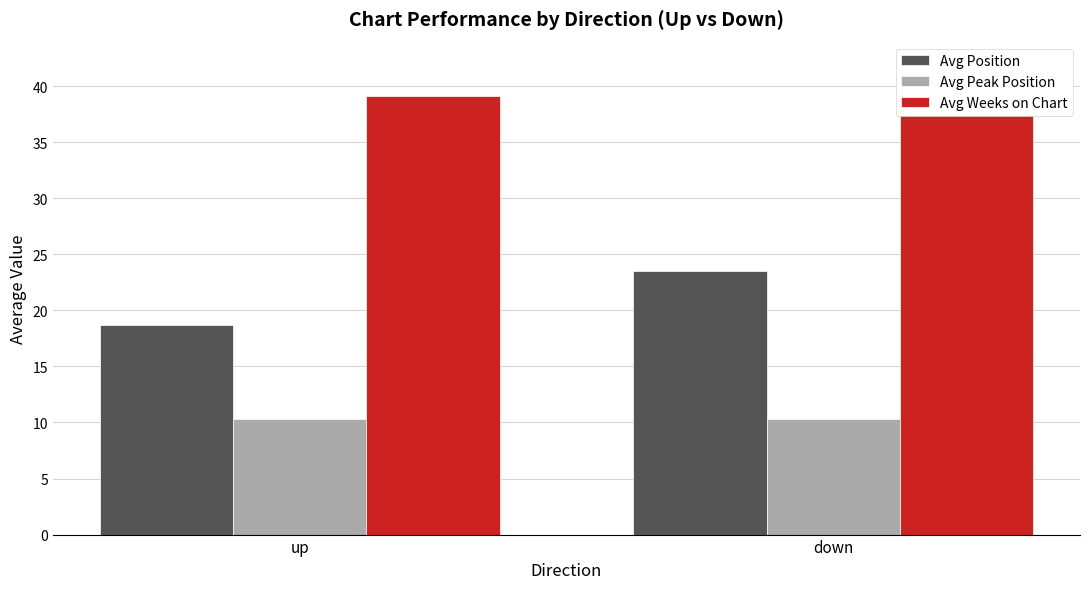

Is it true that Avg Weeks on Chart equals 50.8 at up?

False